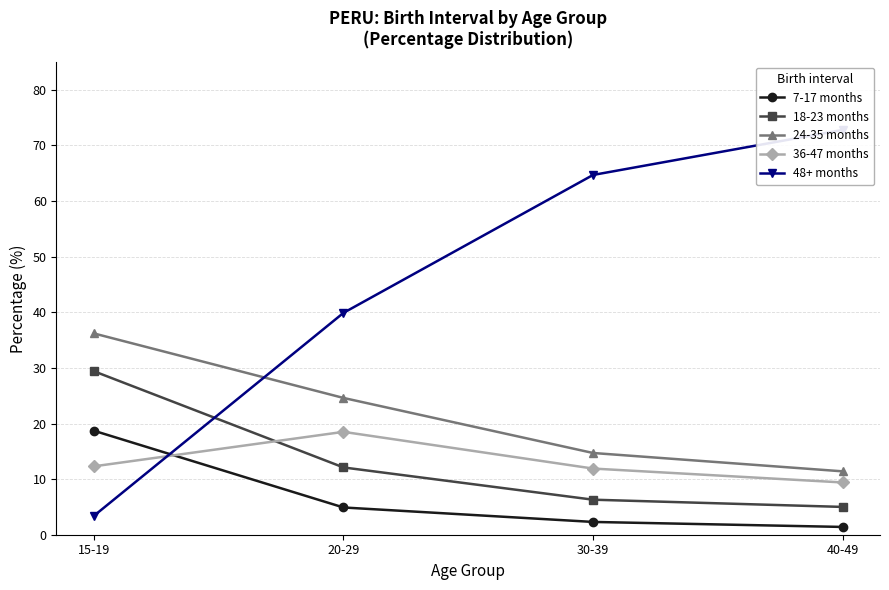

Is the value of 36-47 months at 20-29 greater than the value of 24-35 months at 20-29?

No